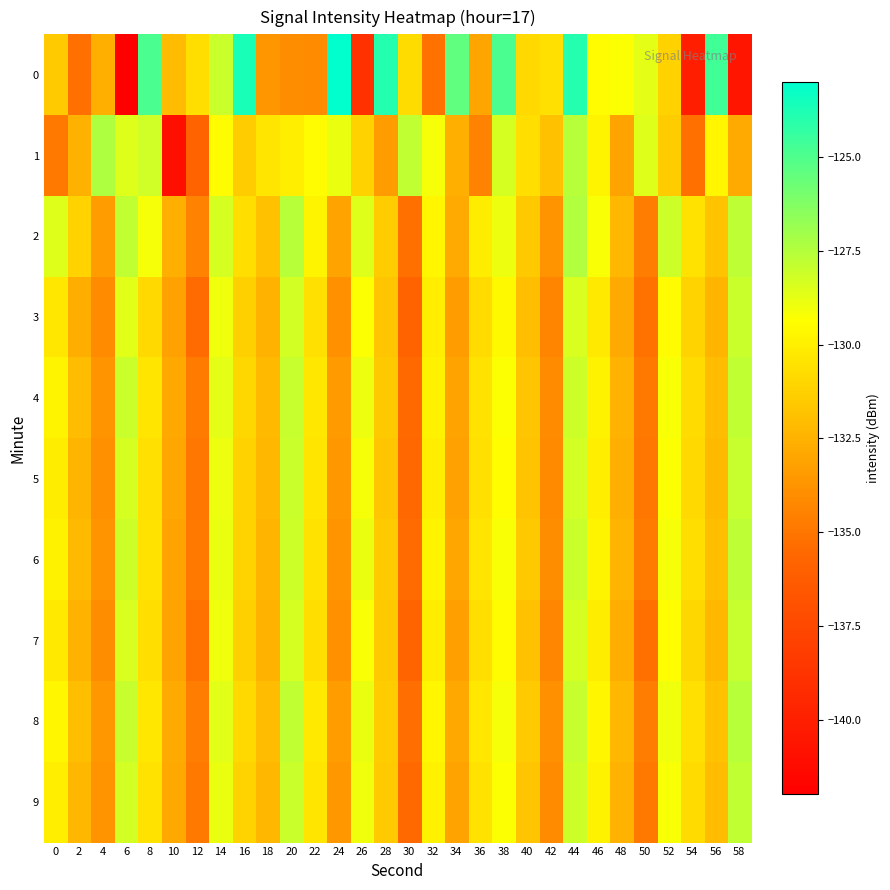

Which has a higher value, 24 or 50?

24